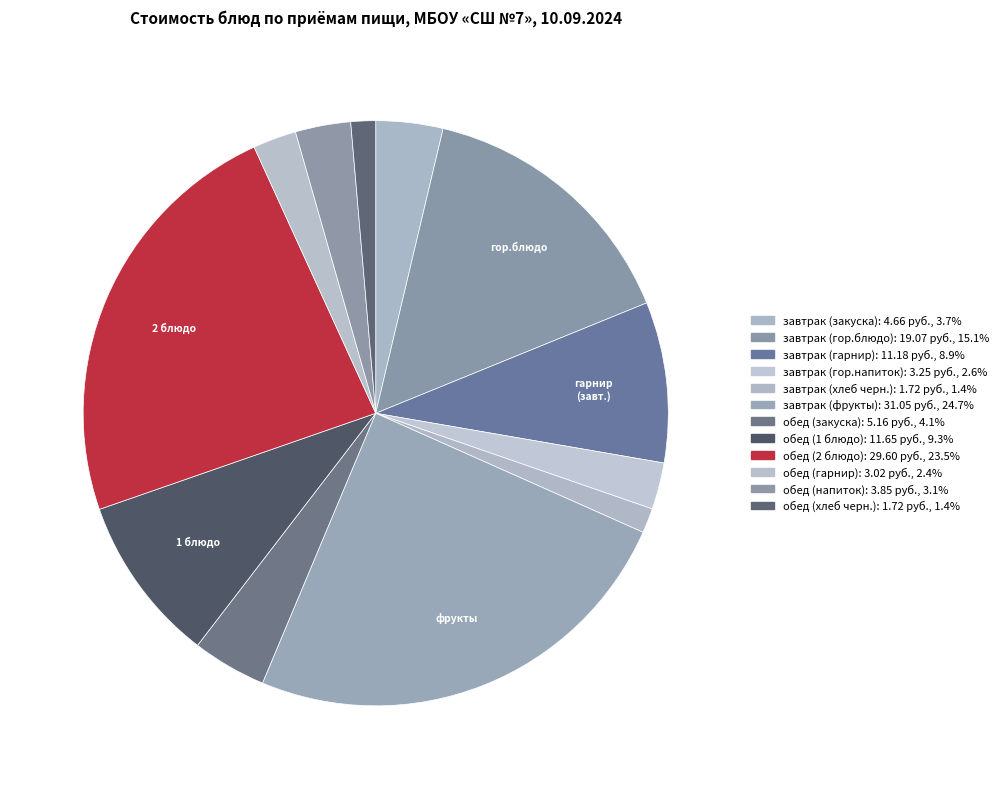

How many segments does this pie chart have?

12